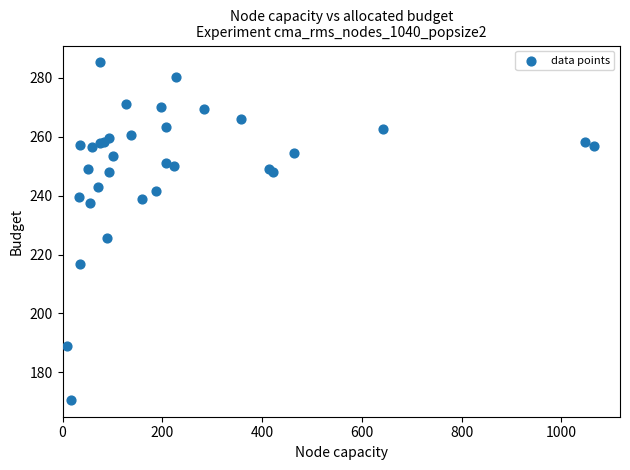

What Y value in the scatter plot is closest to 227?

225.6